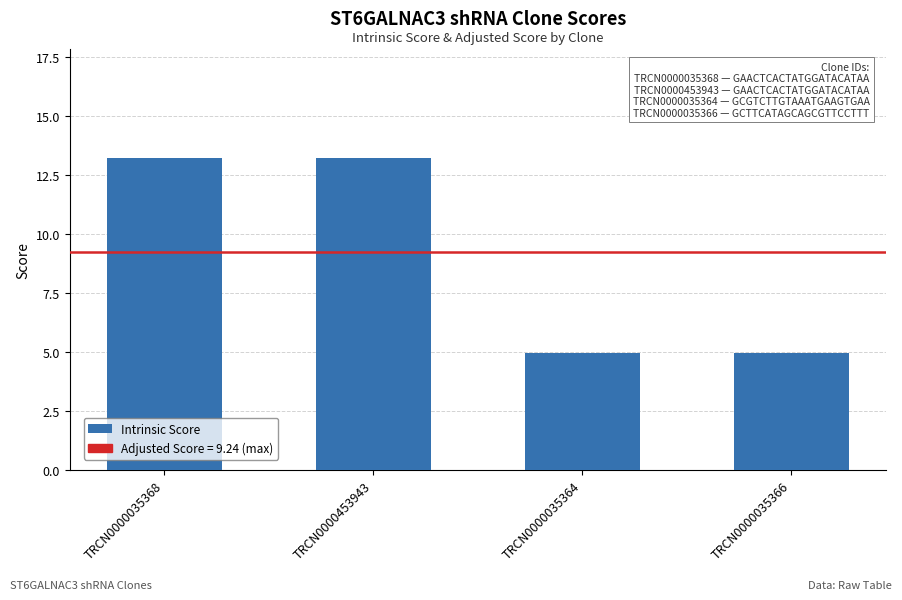

Reading right to left, extract all data points from this chart.

5.0	5.0	13.2	13.2